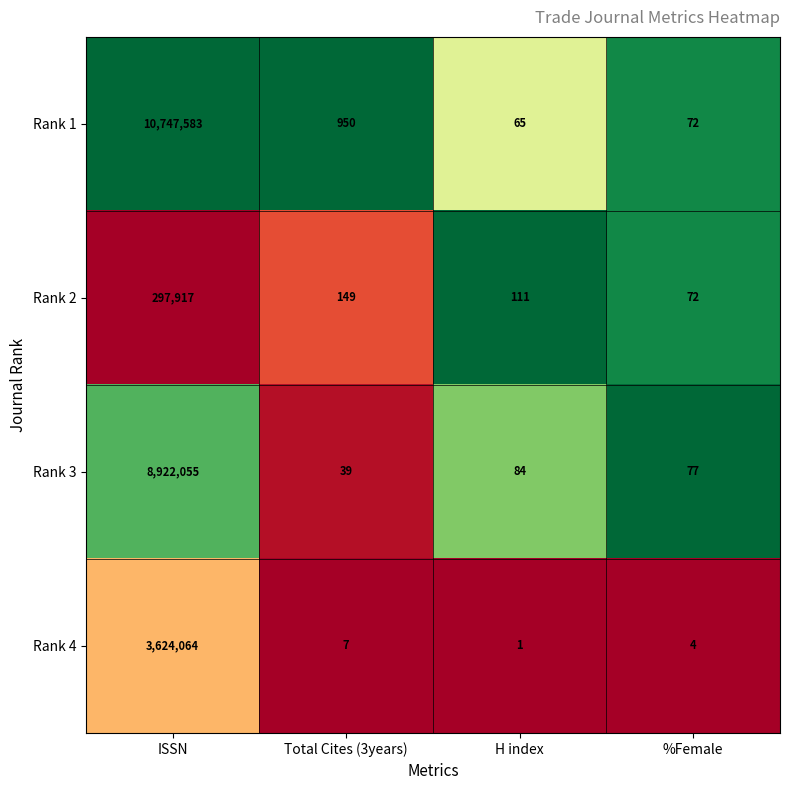

How many values in the Rank 3 series are below 84?

2